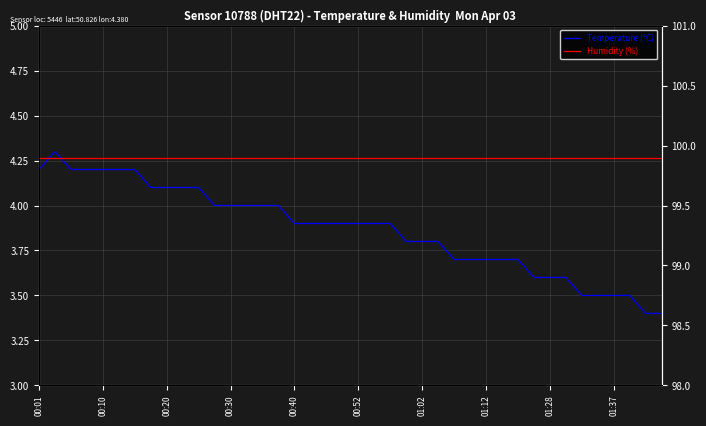

What are all the series names shown in the legend?

Temperature (°C), Humidity (%)